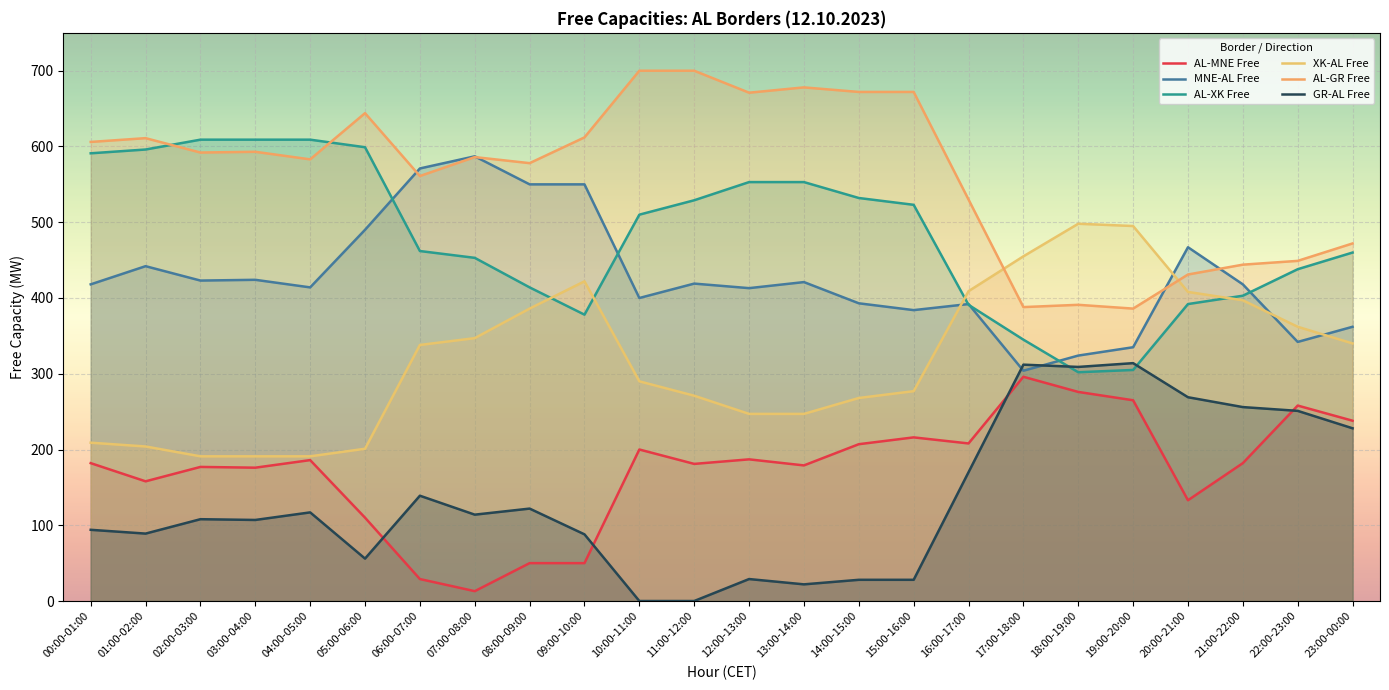

Which category has the highest value in the MNE-AL Free series?

07:00-08:00